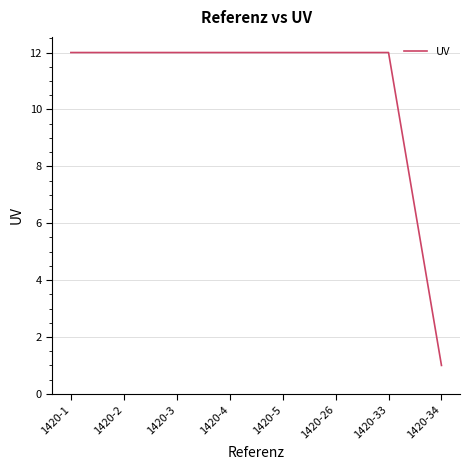

What is the ratio of the value at 1420-3 to the value at 1420-34?

12.0